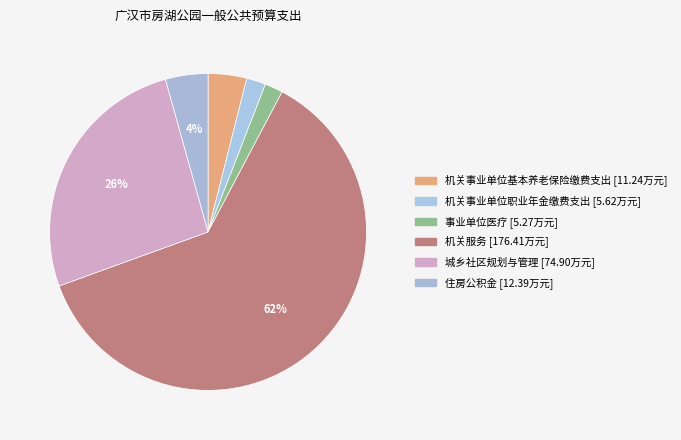

How many segments does this pie chart have?

6